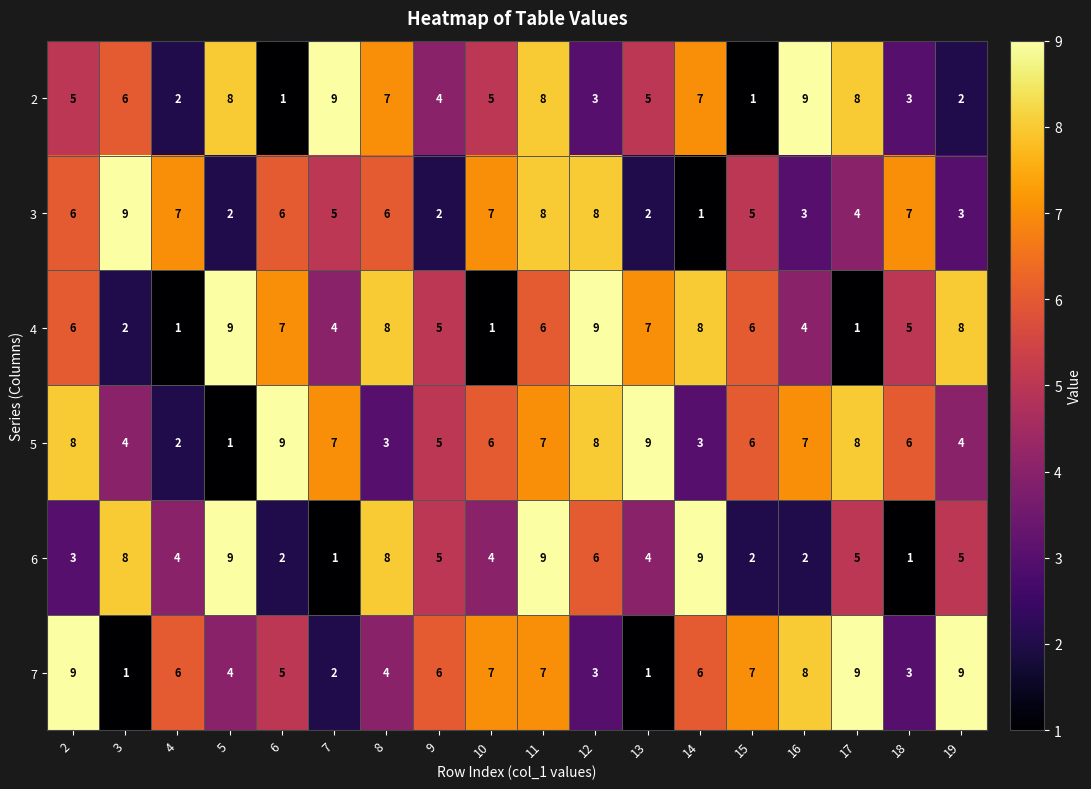

Read the 3 value at 19.

3